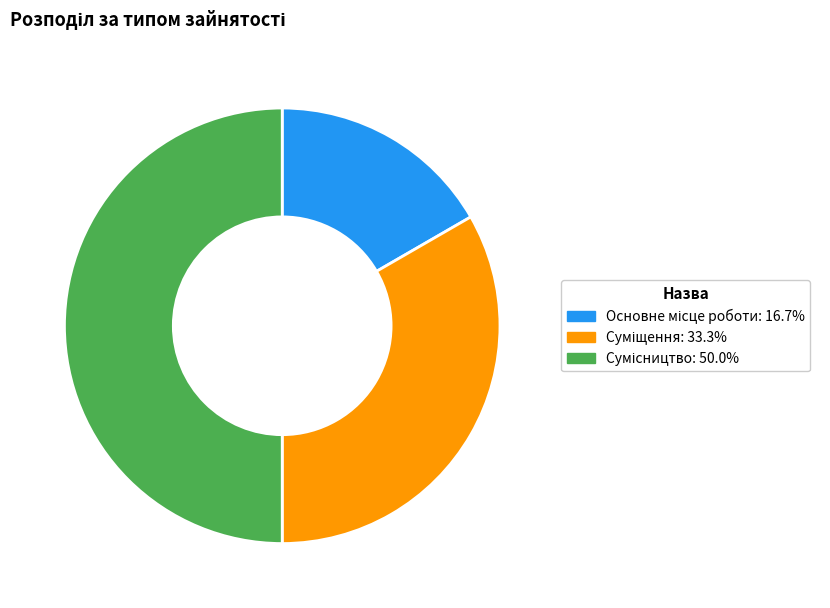

True or false: Сумісництво accounts for 35% of the total.

False